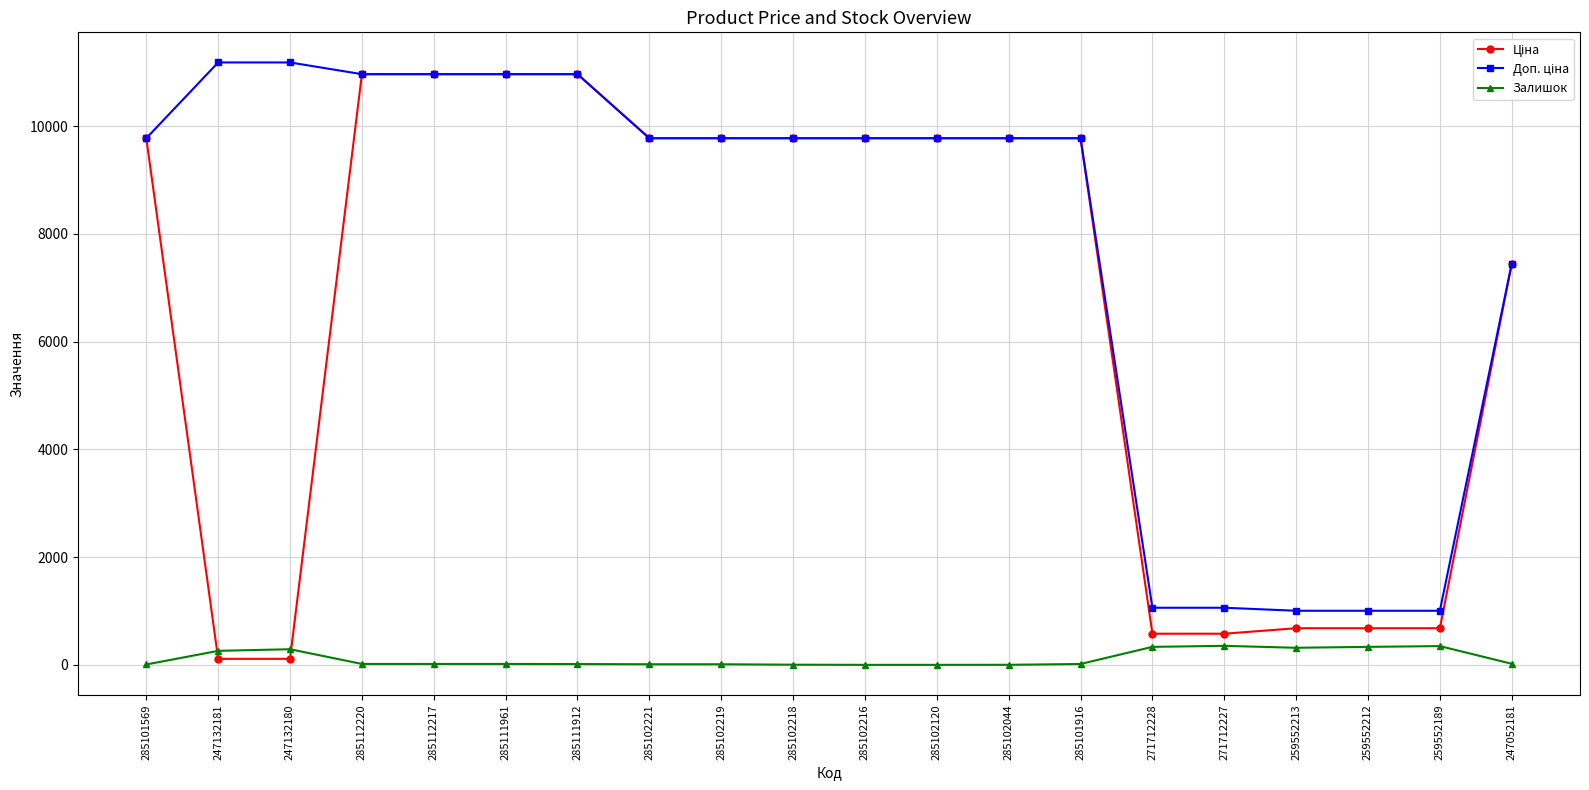

True or false: Залишок has more than 0 interior local peaks.

True